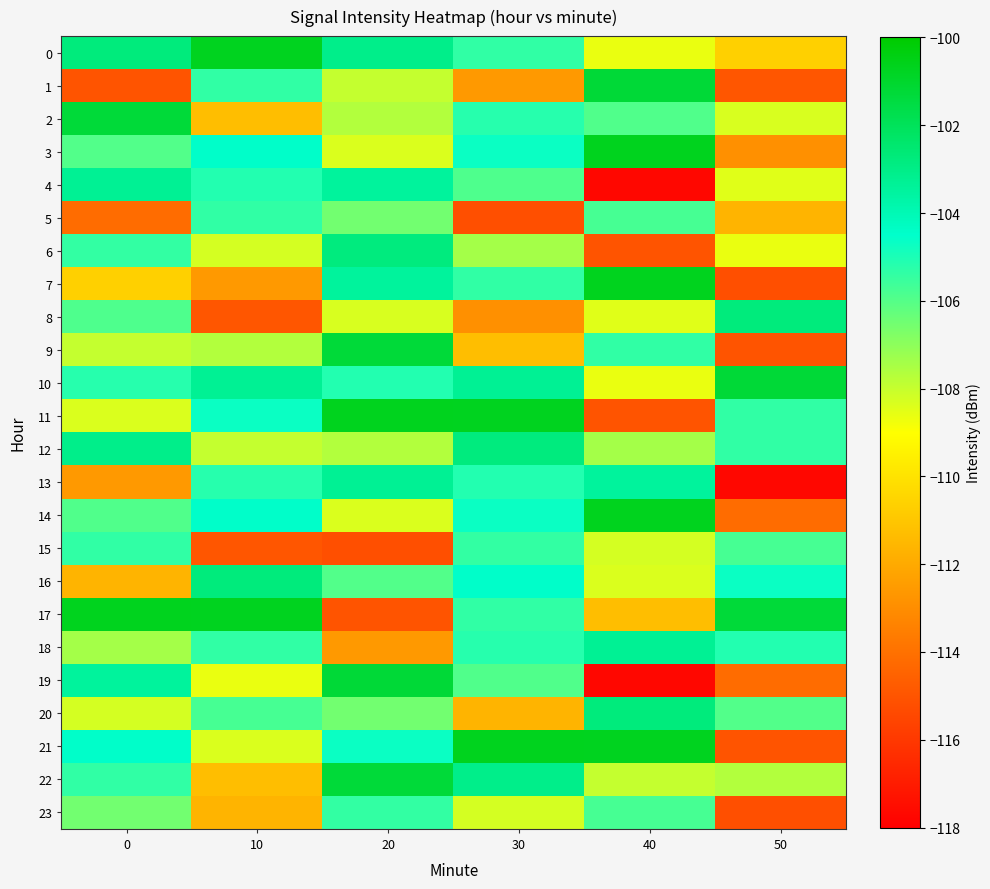

Rank the series at 30 from lowest to highest value.

5, 8, 1, 20, 9, 23, 6, 19, 4, 15, 0, 7, 17, 2, 18, 13, 3, 14, 16, 10, 22, 12, 11, 21